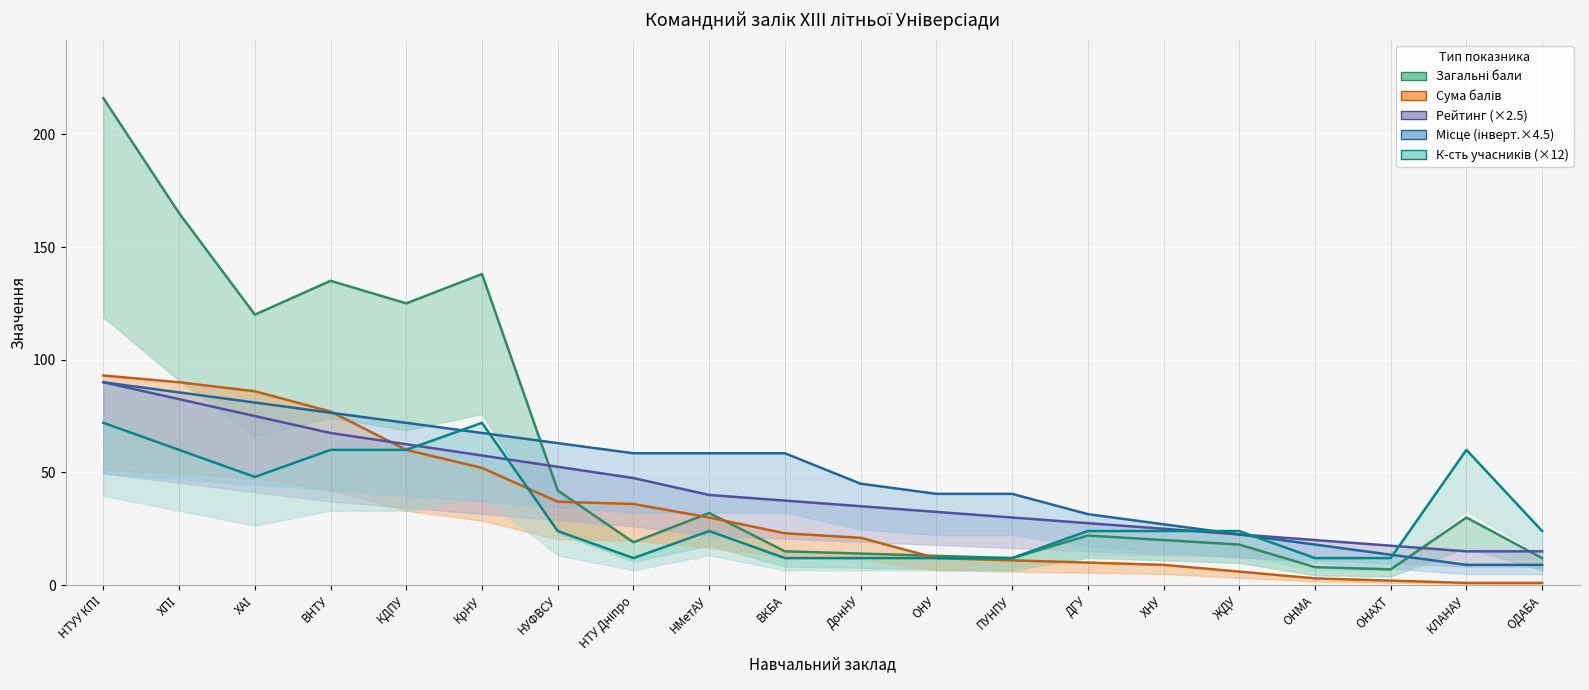

At how many categories does at least one series exceed 2?

20